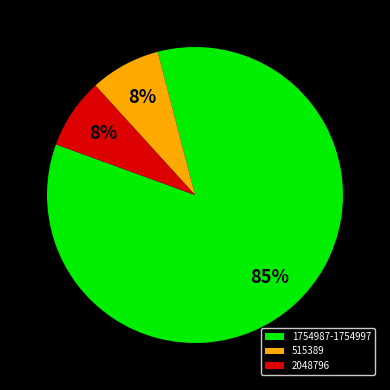

Combined, do 2048796 and 515389 account for over 50%?

No